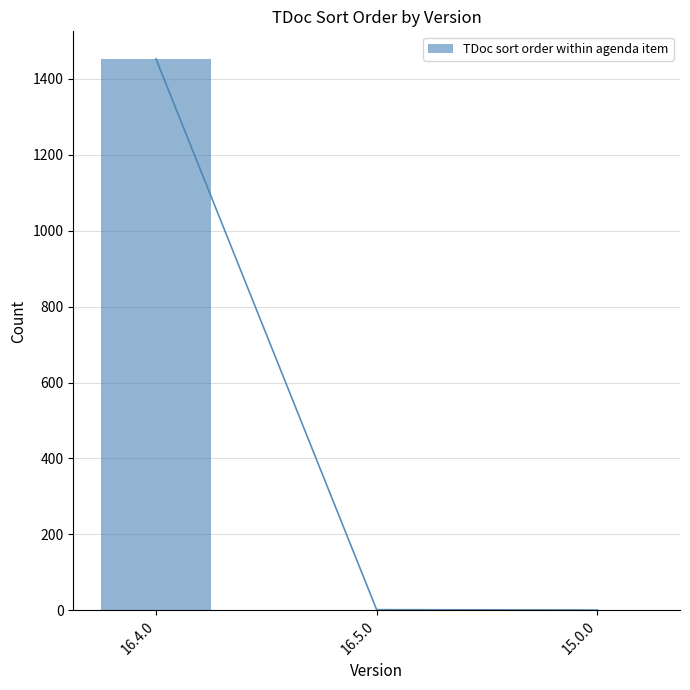

What is the sum of the values at 16.5.0 and 15.0.0?

3